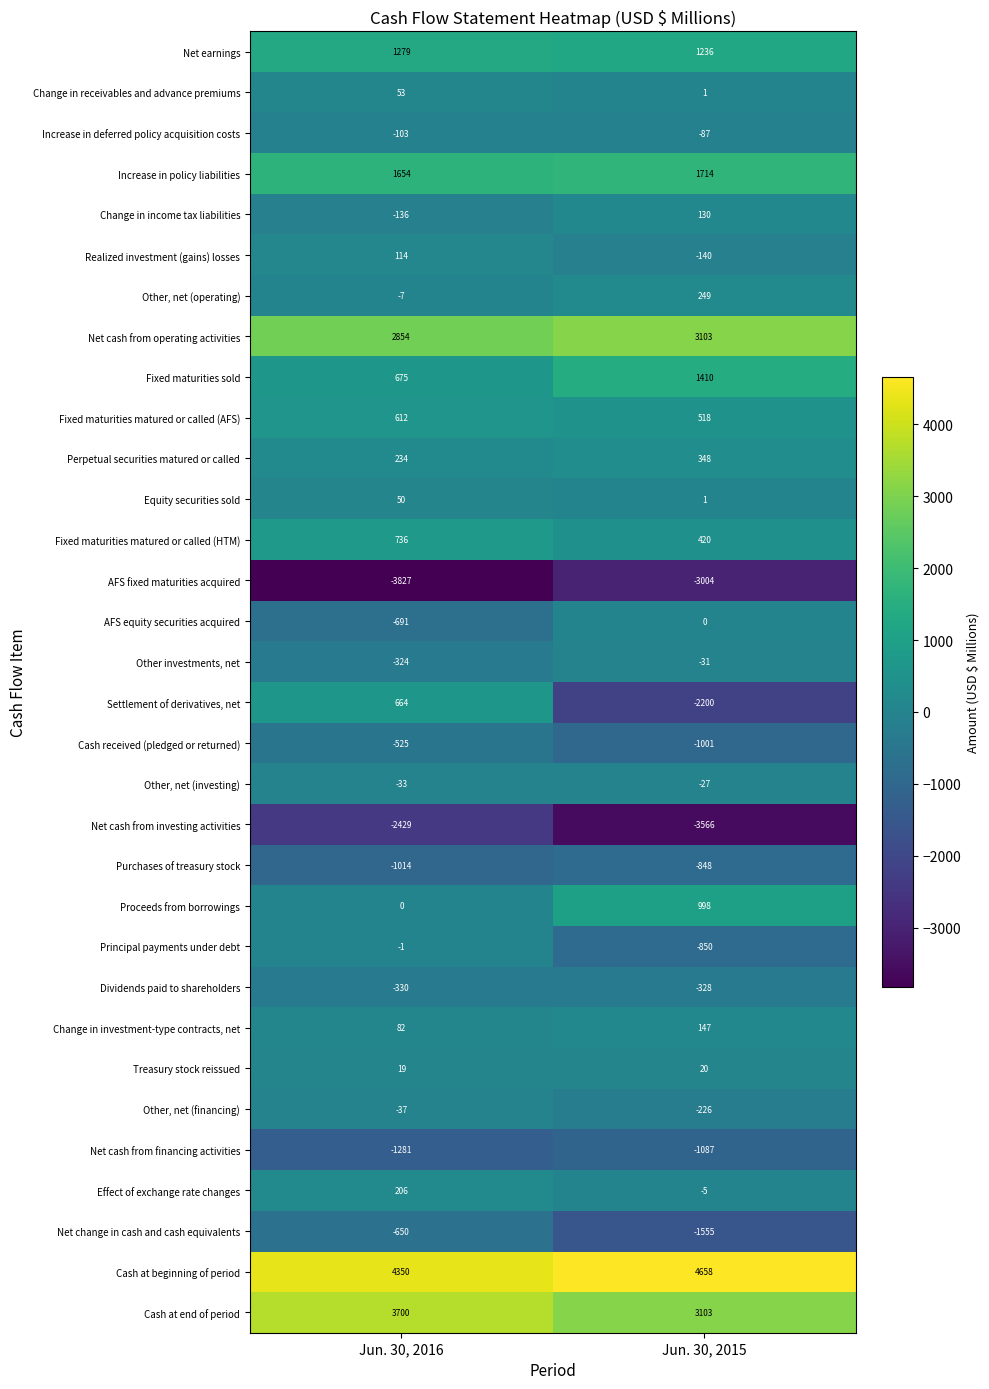

Rank the series by their maximum value, from highest to lowest.

Cash at beginning of period, Cash at end of period, Net cash from operating activities, Increase in policy liabilities, Fixed maturities sold, Net earnings, Proceeds from borrowings, Fixed maturities matured or called (HTM), Settlement of derivatives, net, Fixed maturities matured or called (AFS), Perpetual securities matured or called, Other, net (operating), Effect of exchange rate changes, Change in investment-type contracts, net, Change in income tax liabilities, Realized investment (gains) losses, Change in receivables and advance premiums, Equity securities sold, Treasury stock reissued, AFS equity securities acquired, Principal payments under debt, Other, net (investing), Other investments, net, Other, net (financing), Increase in deferred policy acquisition costs, Dividends paid to shareholders, Cash received (pledged or returned), Net change in cash and cash equivalents, Purchases of treasury stock, Net cash from financing activities, Net cash from investing activities, AFS fixed maturities acquired